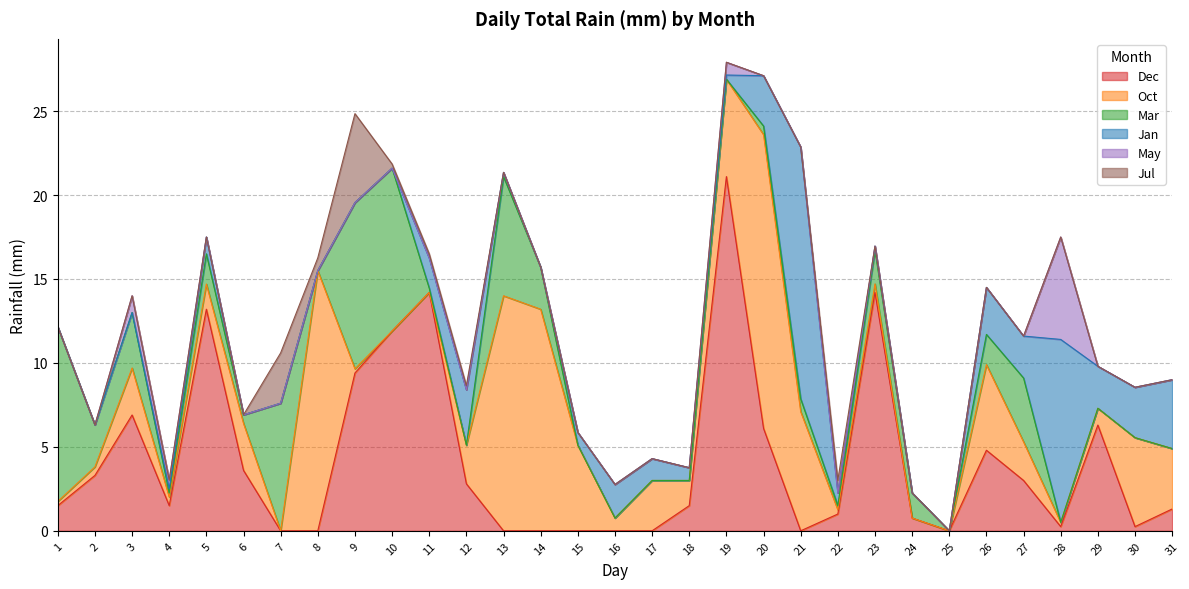

The Mar series shows 0.2 at 4. True or false?

True